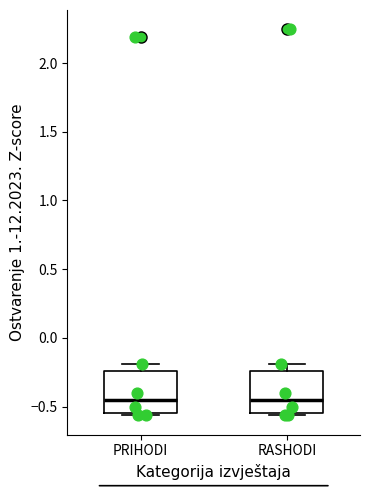

Reading left to right, read every box against the y-axis: the position of its median line, the range the box covers, and the ends of its whiskers. The values are not printed on the chart, so give them approximately, as read against the axis.

PRIHODI: median -0.45, box -0.55 to -0.25, whiskers -0.55 (just below the box's lower edge) to -0.20
RASHODI: median -0.45, box -0.55 to -0.25, whiskers -0.55 (just below the box's lower edge) to -0.20